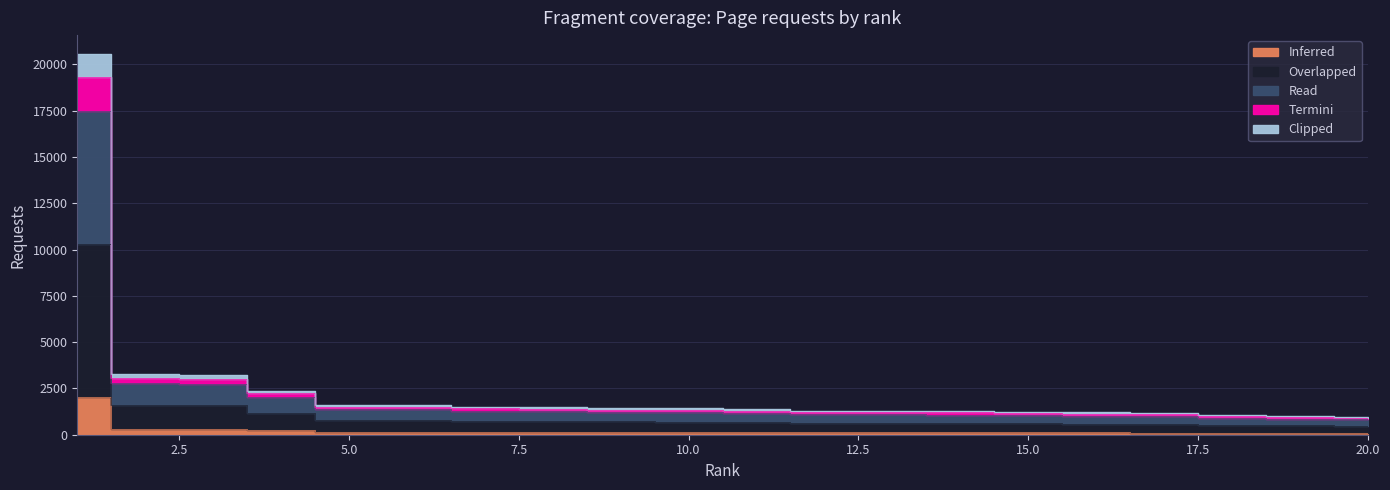

What is the difference between the second highest and second lowest values in the Inferred series?

223